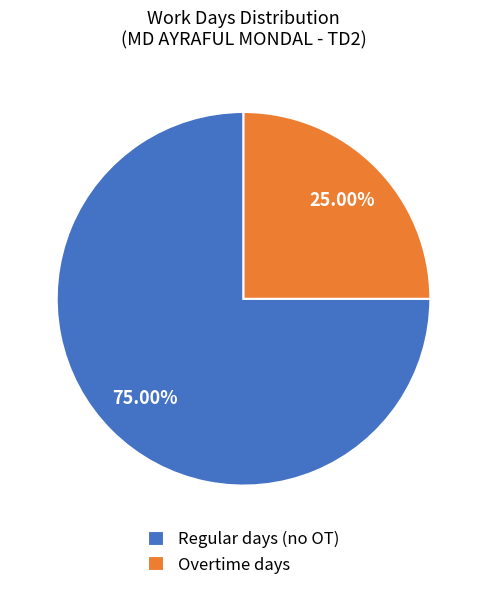

Between Overtime days and Regular days (no OT), which is larger?

Regular days (no OT)